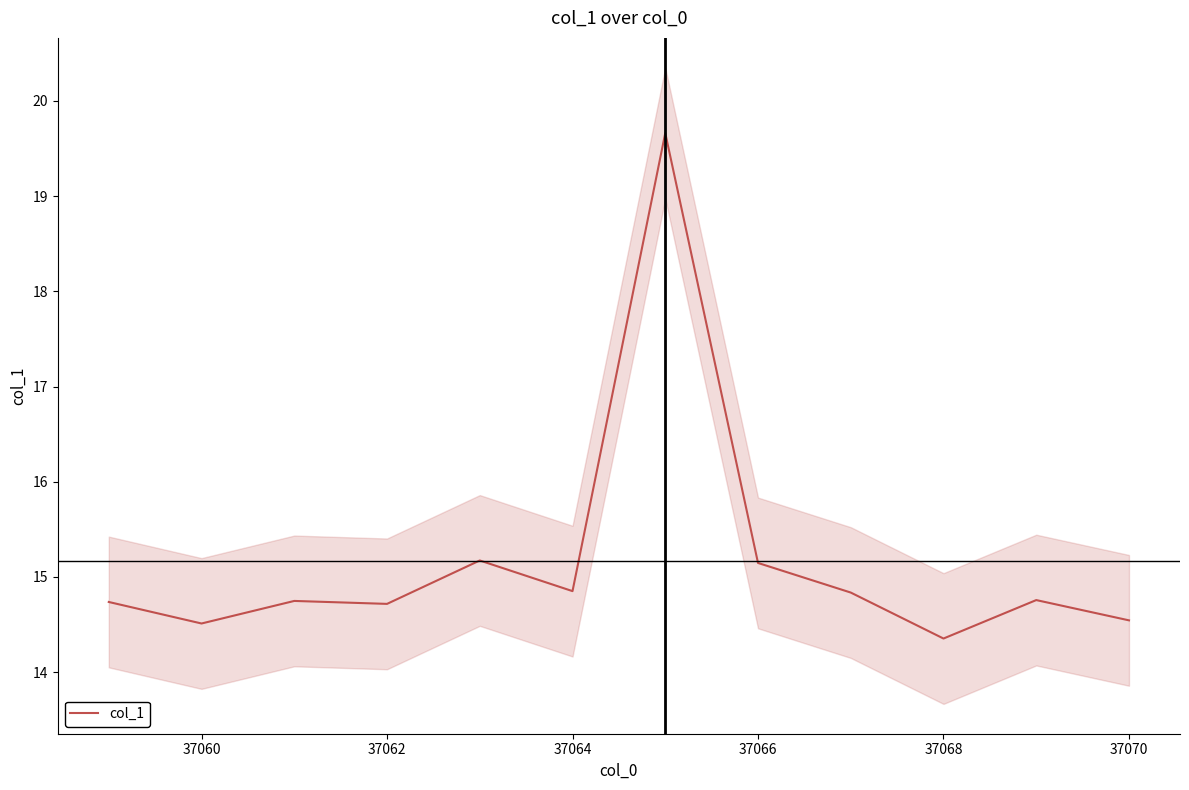

True or false: there are more than 1 points higher than both neighbors.

True